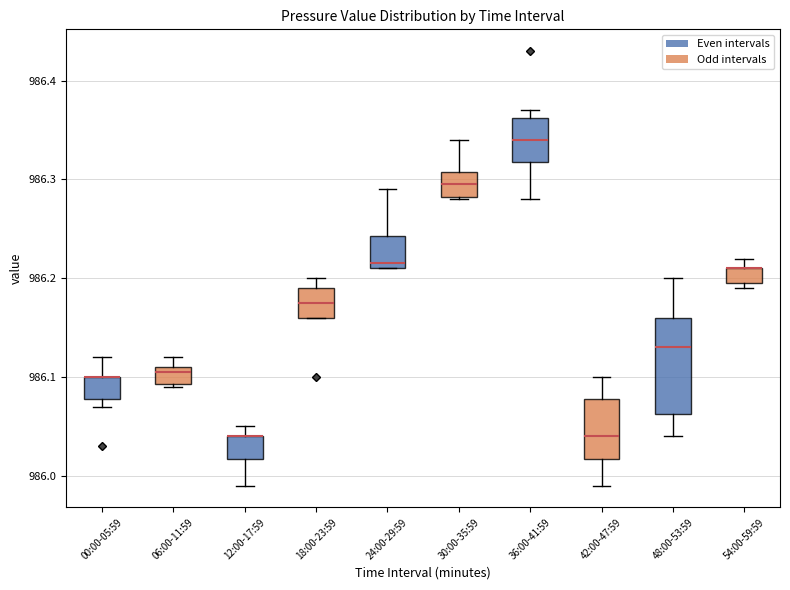

Comparing the boxes themselves (not the whiskers), which one is the tallest?

48:00-53:59